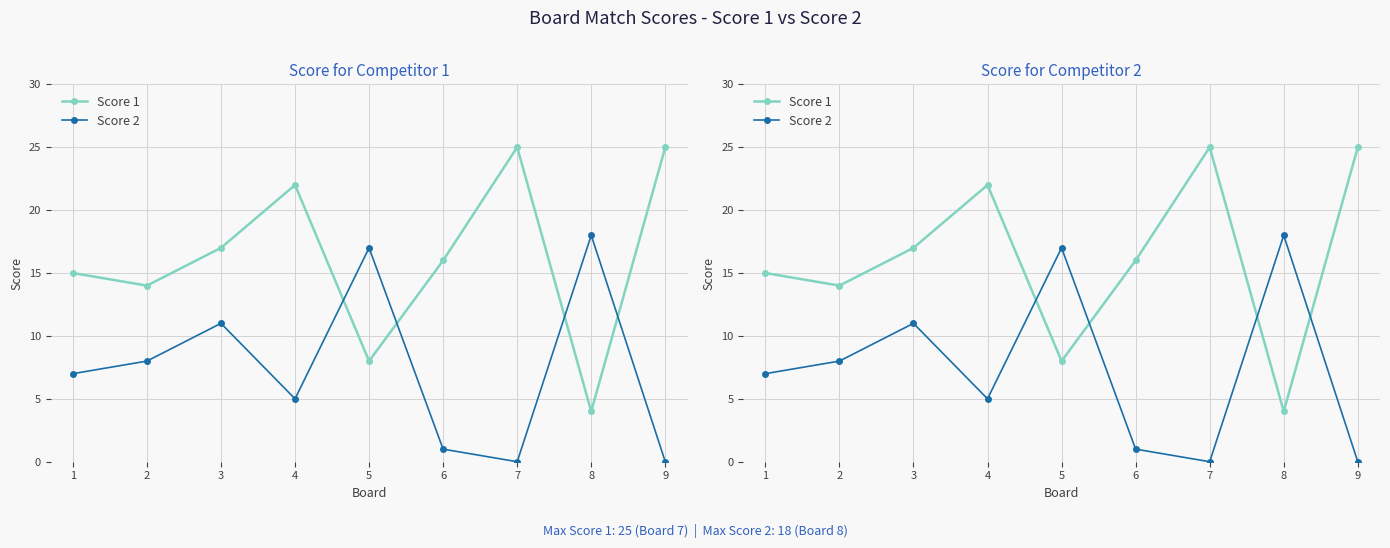

What is the value of the Score 1 point at the 2nd from the left?

14